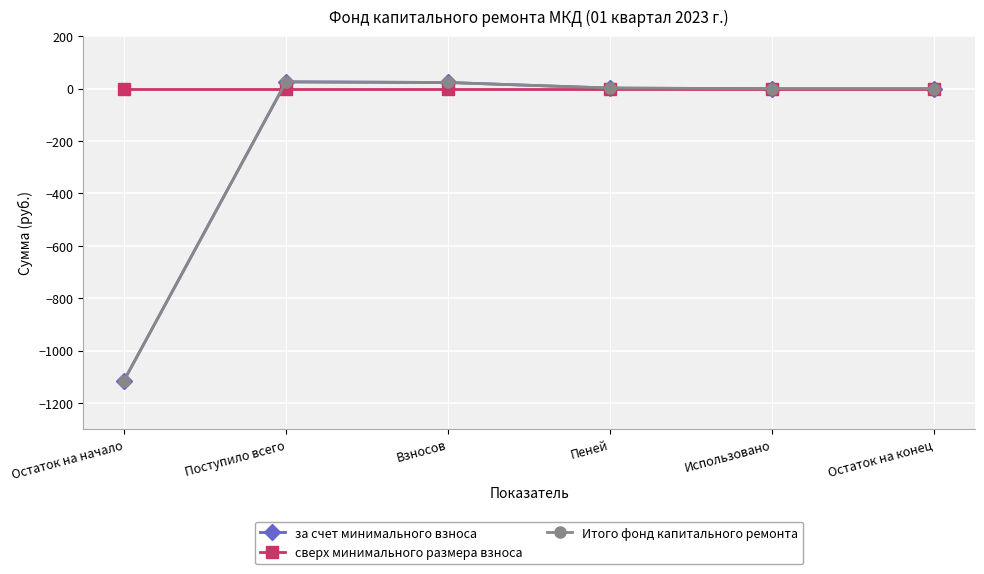

Rank the series at Взносов from highest to lowest value.

за счет минимального взноса, Итого фонд капитального ремонта, сверх минимального размера взноса